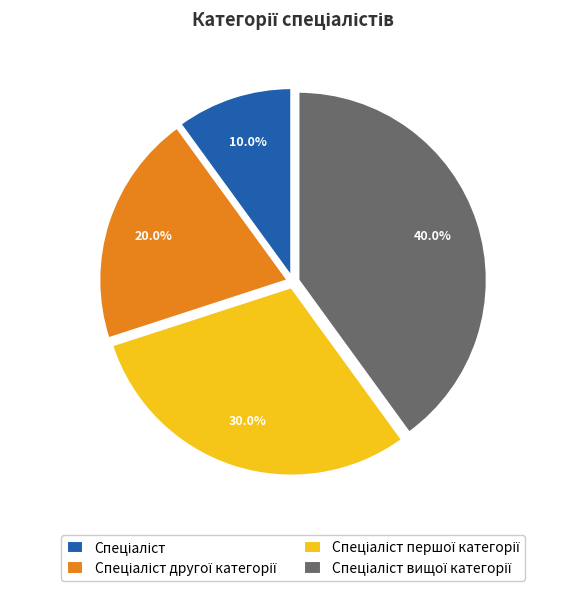

Is there a majority slice in this chart?

No